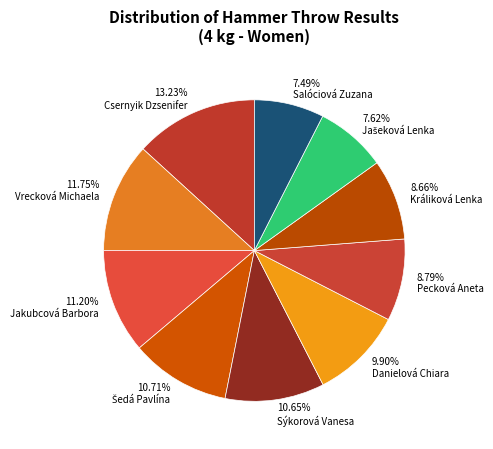

Which slice is the largest?

13.23% Csernyik Dzsenifer